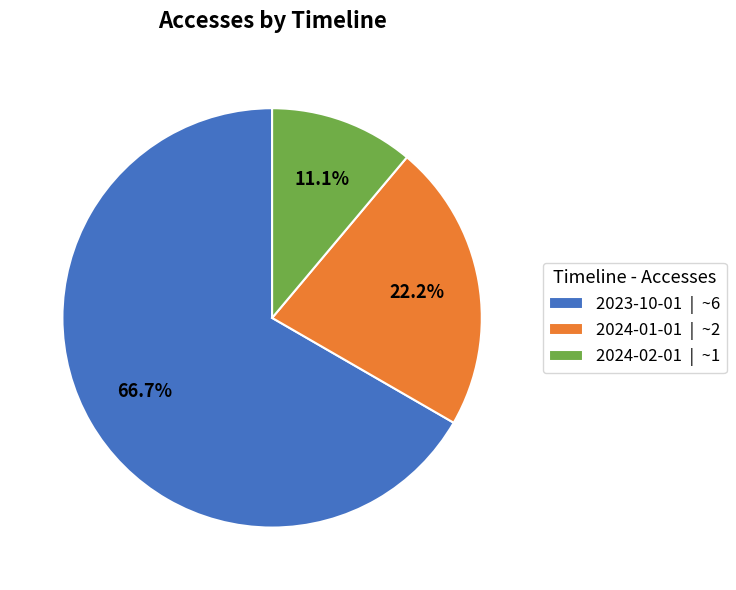

True or false: 2024-02-01 accounts for 11% of the total.

True